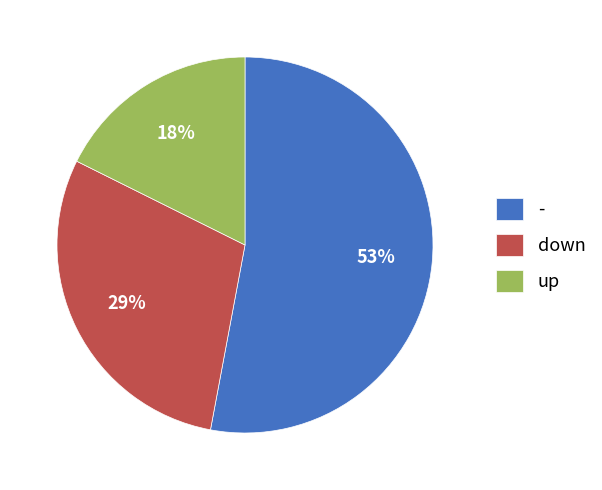

Which slice is the largest?

-